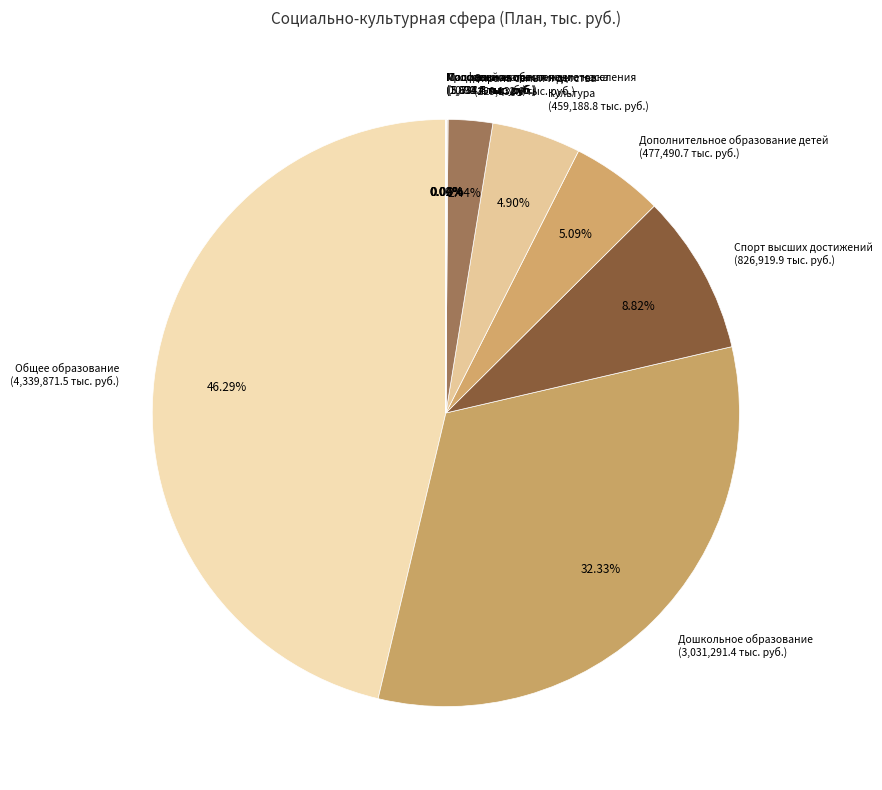

To the nearest percent, what portion does Охрана семьи и детства represent?

2%